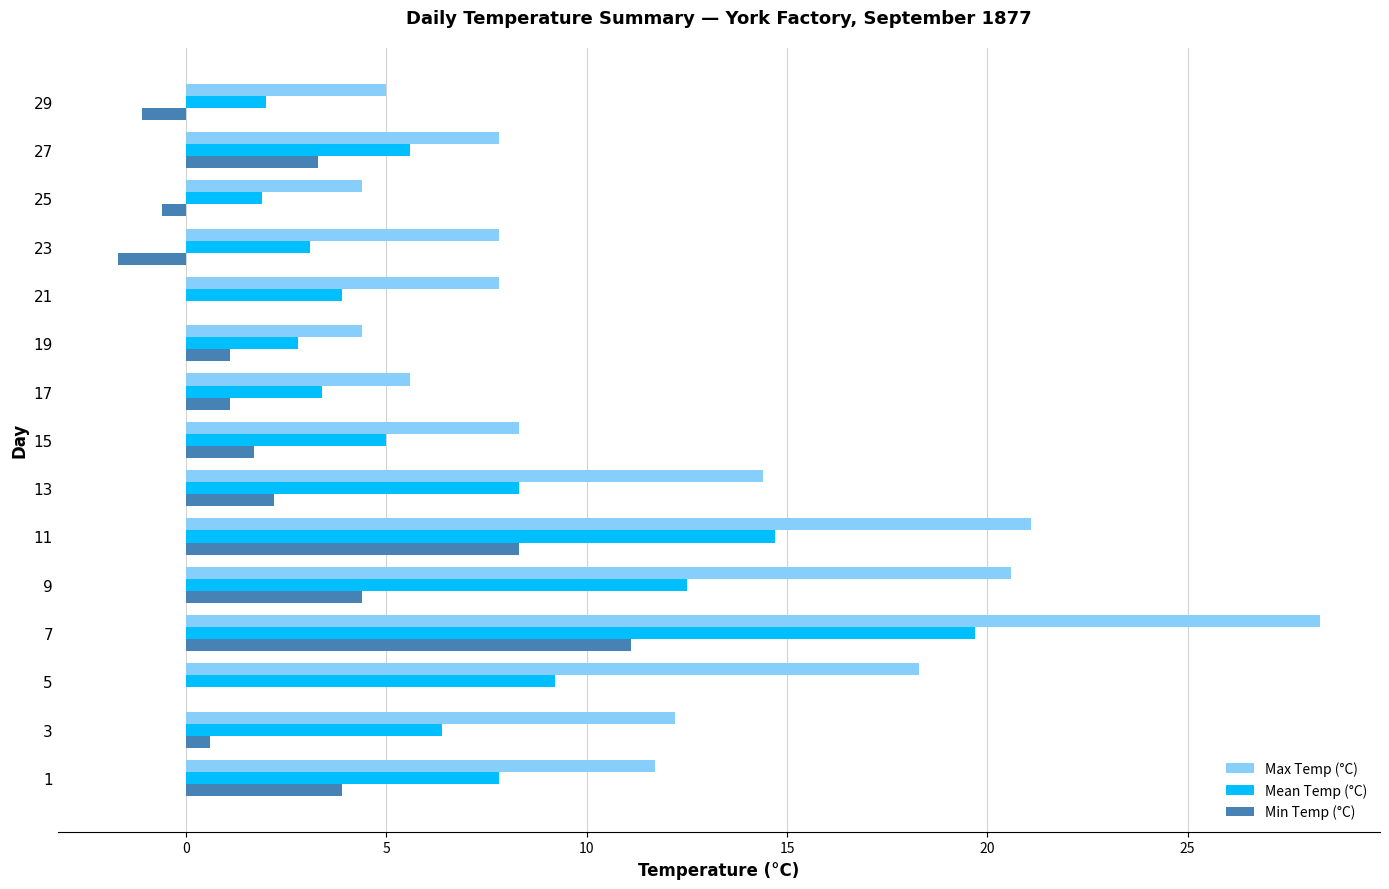

What is the difference between the Mean Temp (°C) values at 25 and 9?

10.6